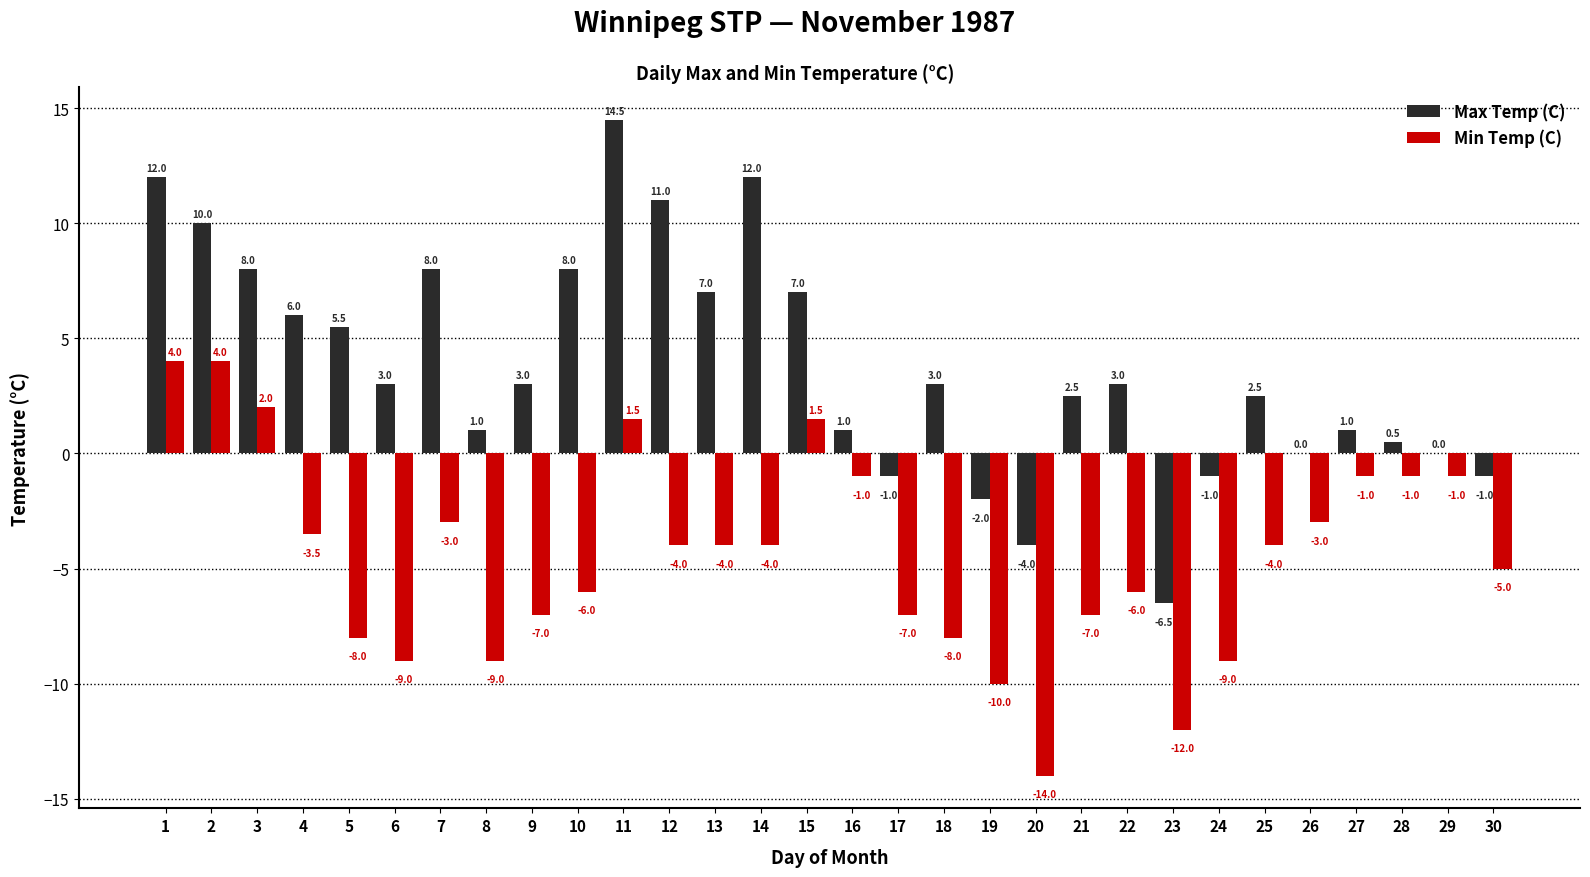

How many groups of bars are there?

30